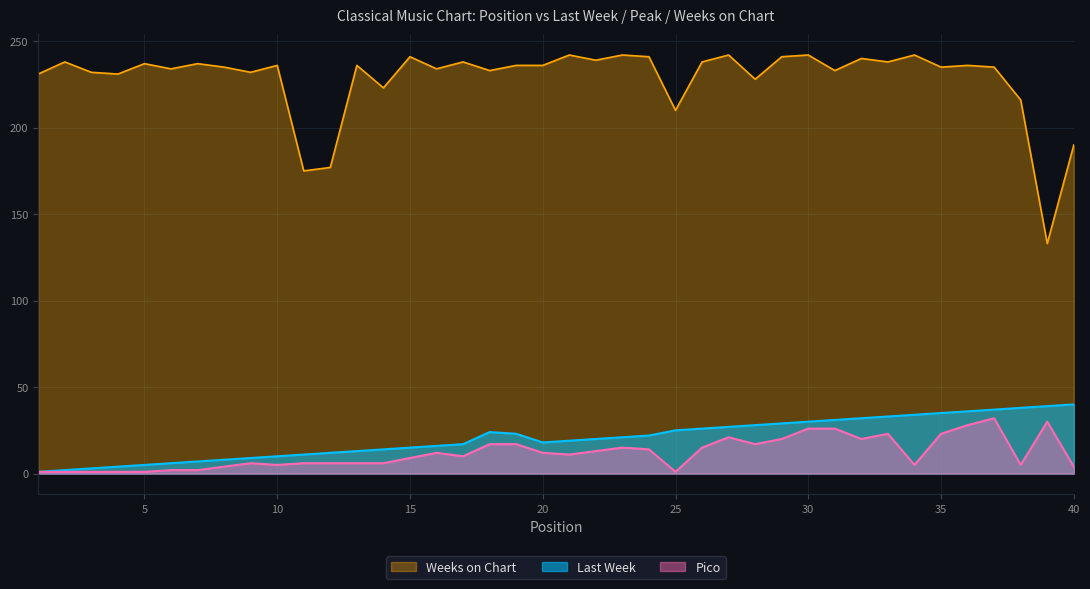

True or false: Last Week and Weeks on Chart cross at least once.

False